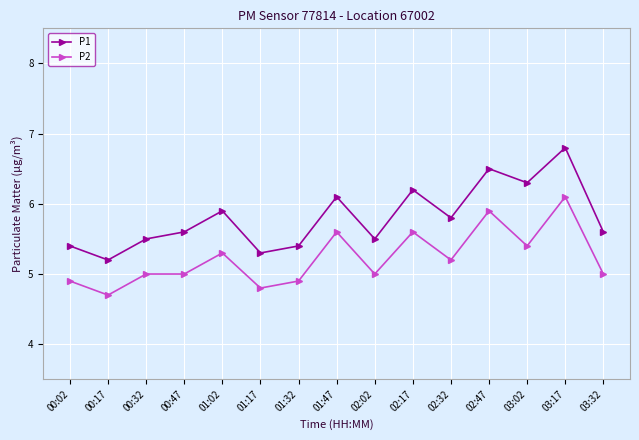

What is the total value across all series at 03:02?

11.7